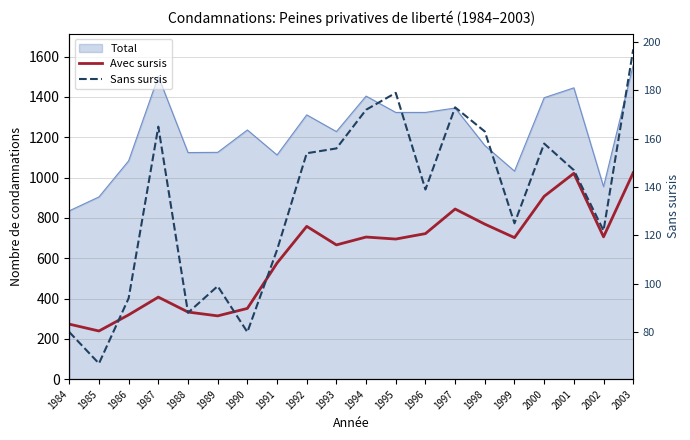

Rank the categories by Sans sursis value from lowest to highest.

1985, 1984, 1990, 1988, 1986, 1989, 1991, 2002, 1999, 1996, 2001, 1992, 1993, 2000, 1998, 1987, 1994, 1997, 1995, 2003